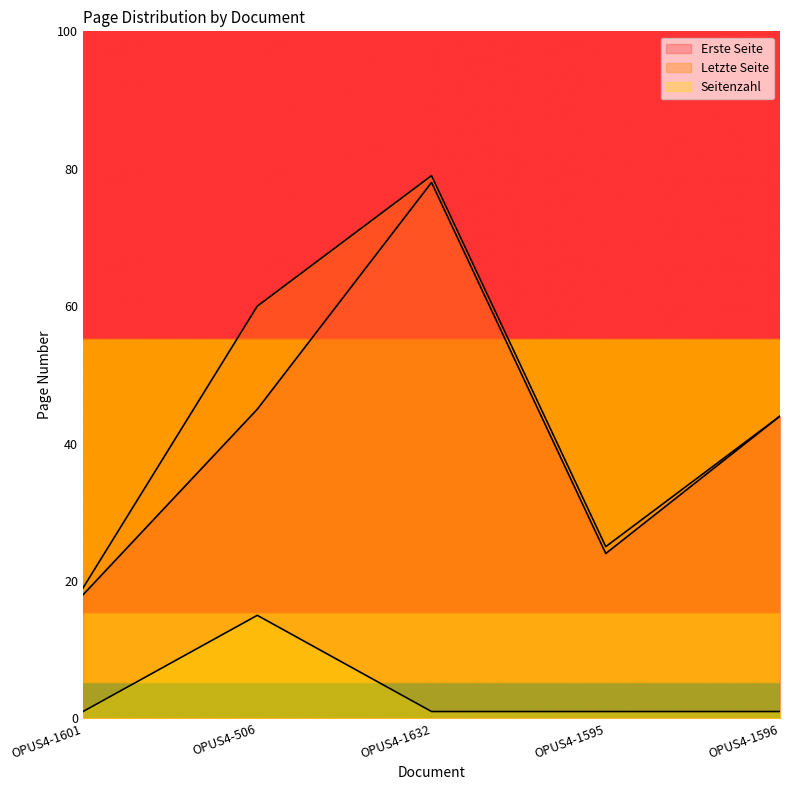

Count the number of categories in the chart.

5